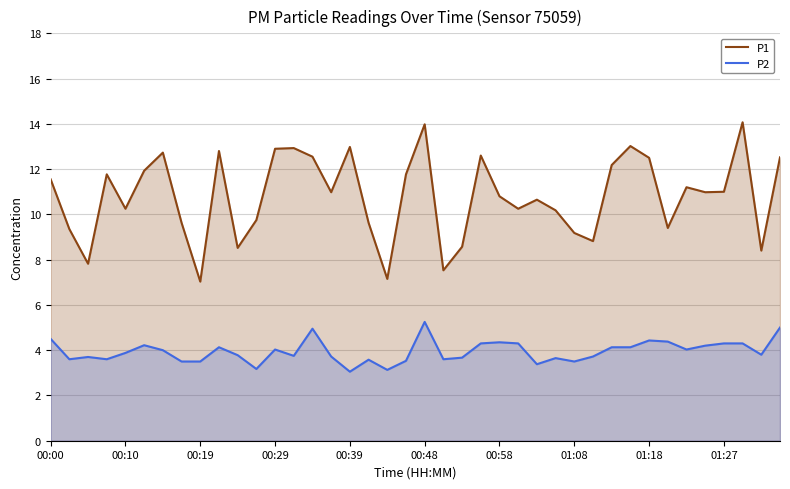

Which series has the largest range (max minus min)?

P1